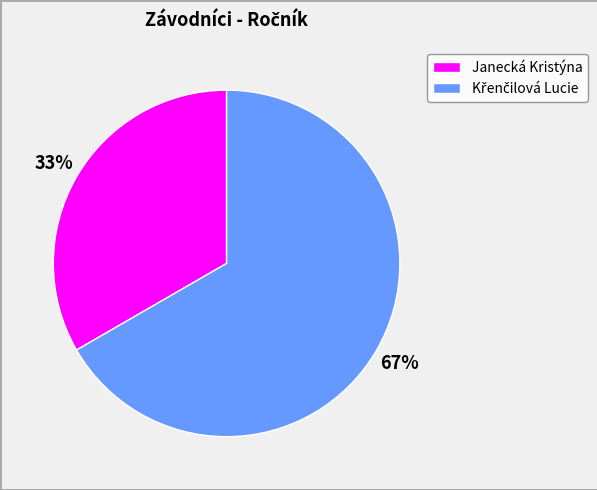

What percentage is the Janecká Kristýna slice, to the nearest percent?

33%